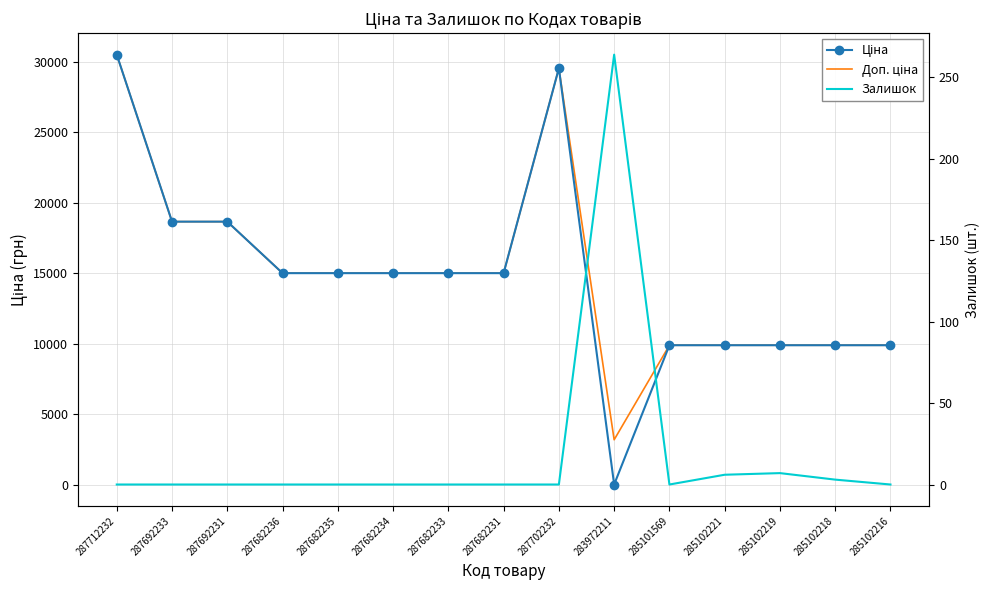

Between 283972211 and 285102219, which series saw the biggest shift?

Ціна